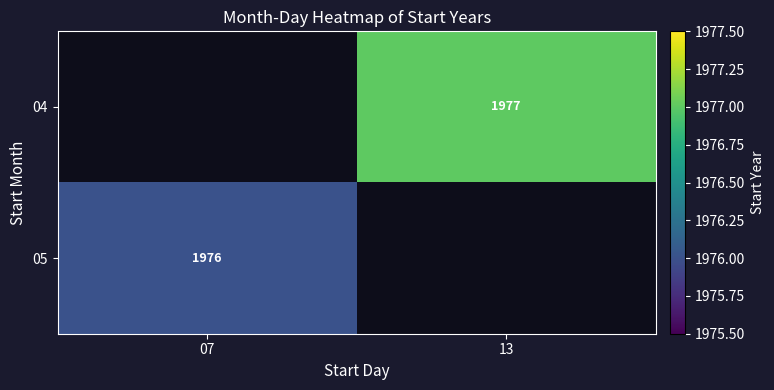

The 05 series shows 1976 at 07. True or false?

True